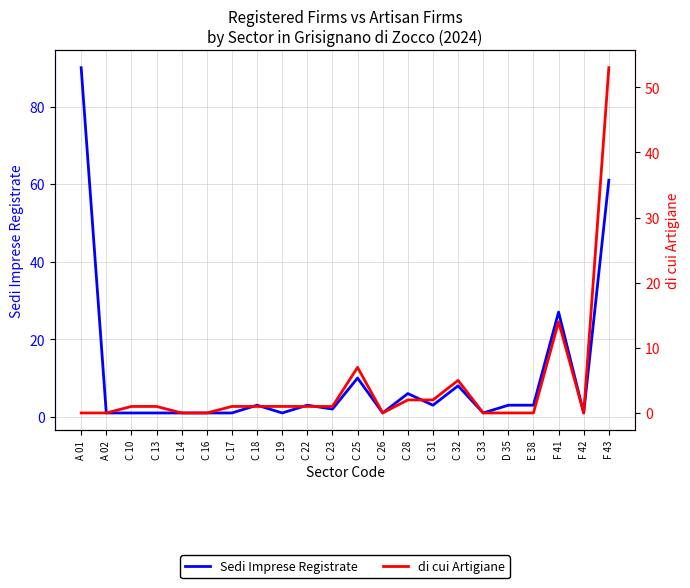

What is the average value of the Sedi Imprese Registrate series?

10